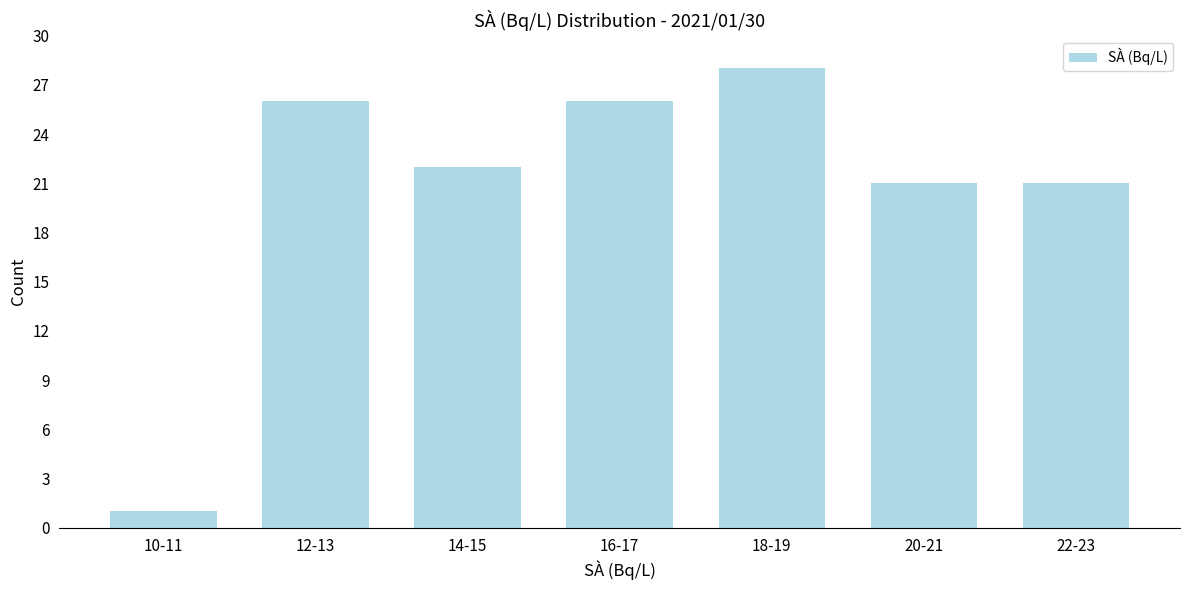

Reading left to right, extract all data points from this chart.

1	26	22	26	28	21	21